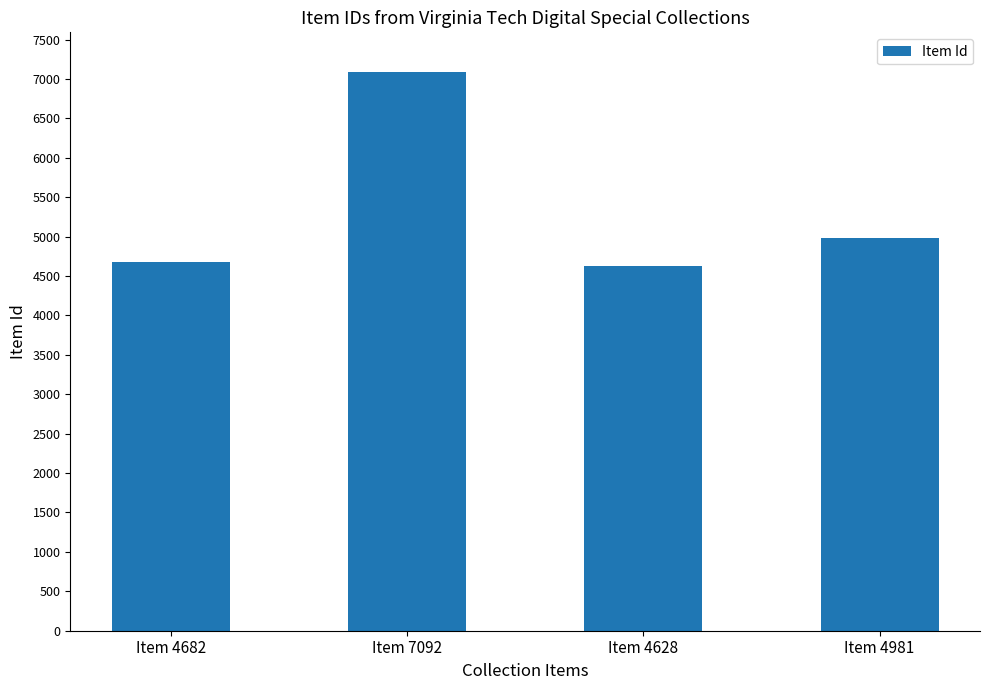

At which category does the chart reach its peak across all series?

Item 7092